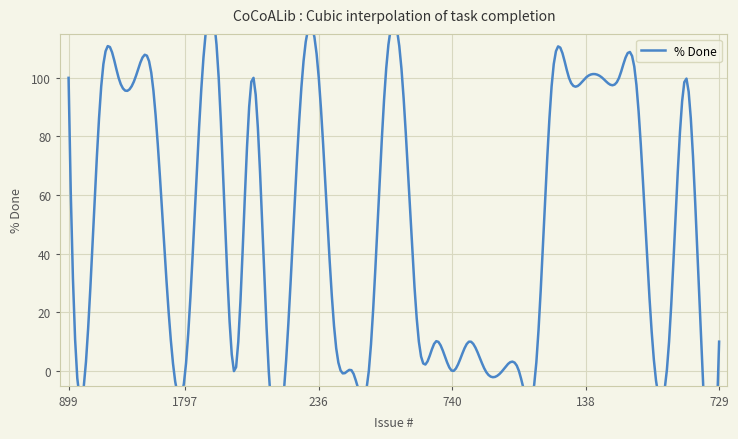

What position from the left is 1339?

26